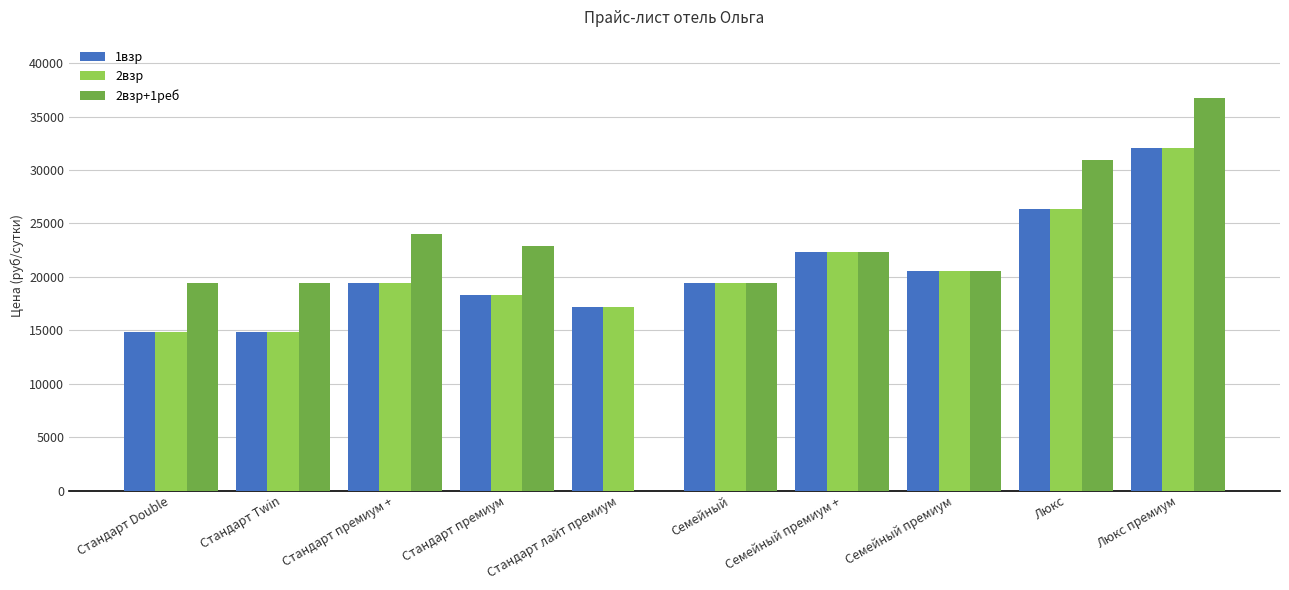

Is the value of 2взр at Cемейный премиум greater than the value of 2взр+1реб at Стандарт Twin?

Yes